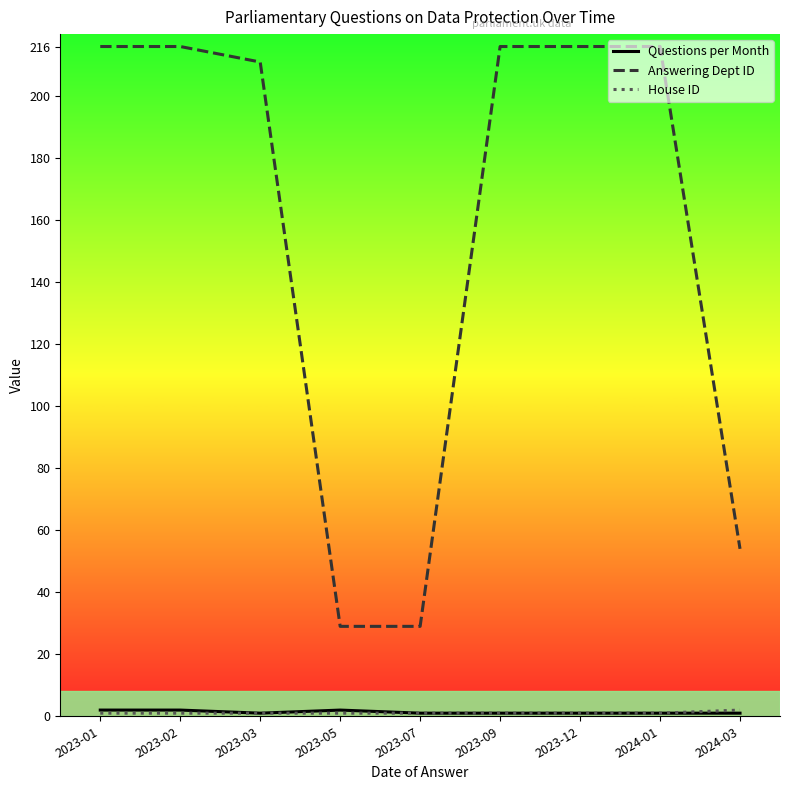

Is this an area chart (filled region under the line)?

No